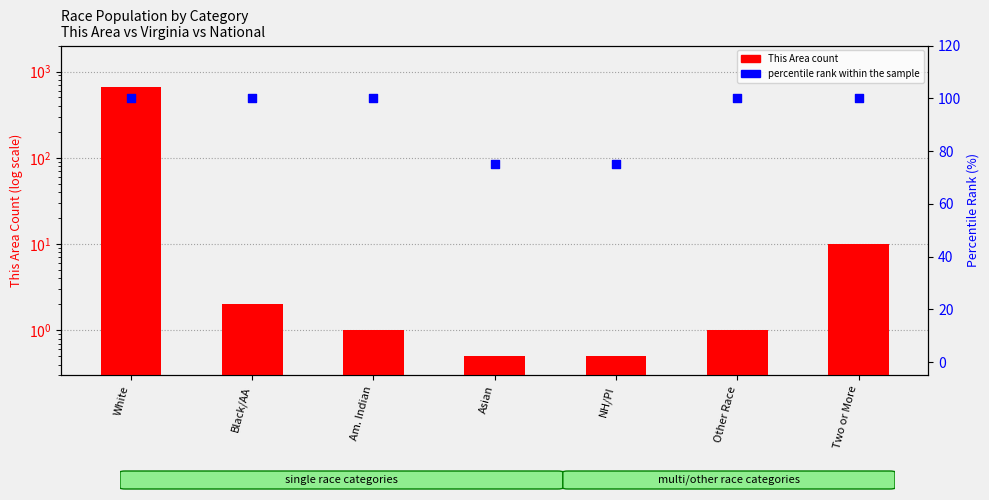

Is the value of This Area count at Am. Indian greater than the value of percentile rank within sample at White?

No